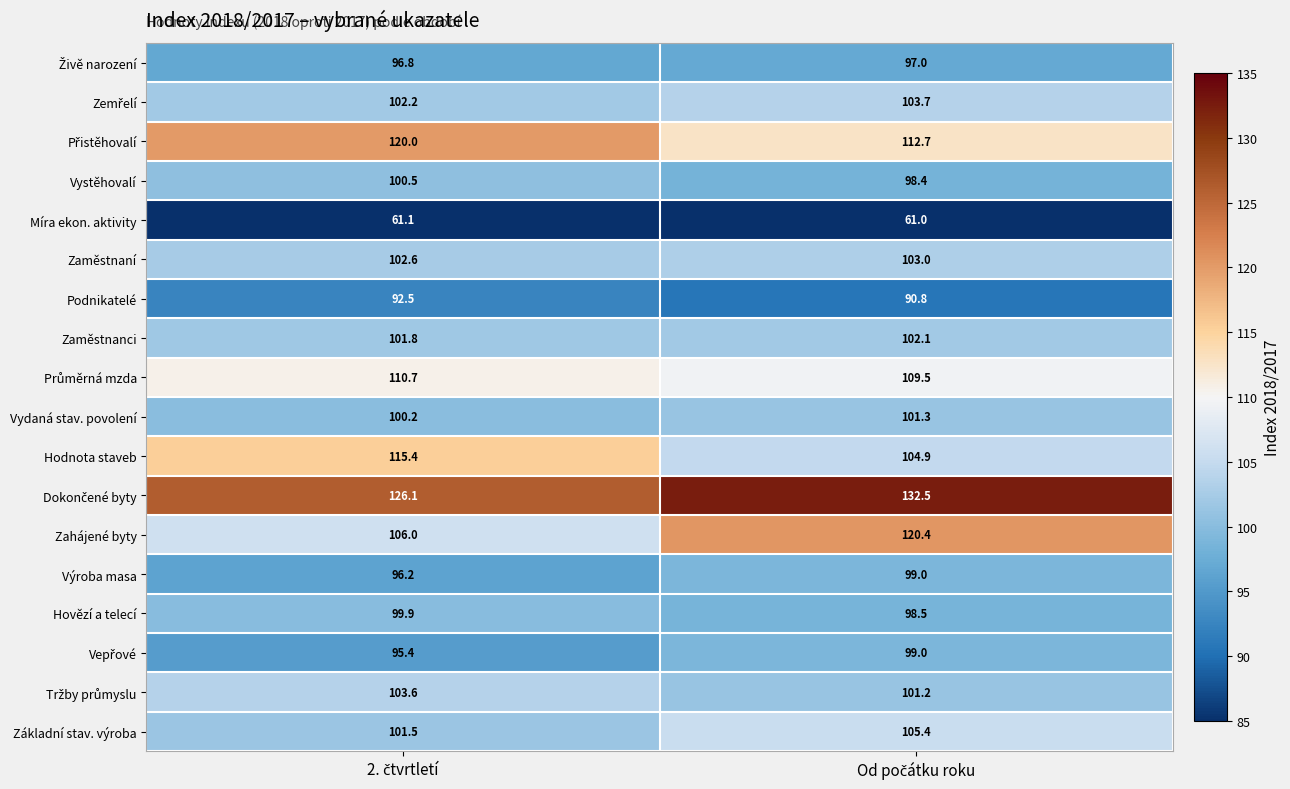

What is the minimum value for Míra ekon. aktivity?

61.0